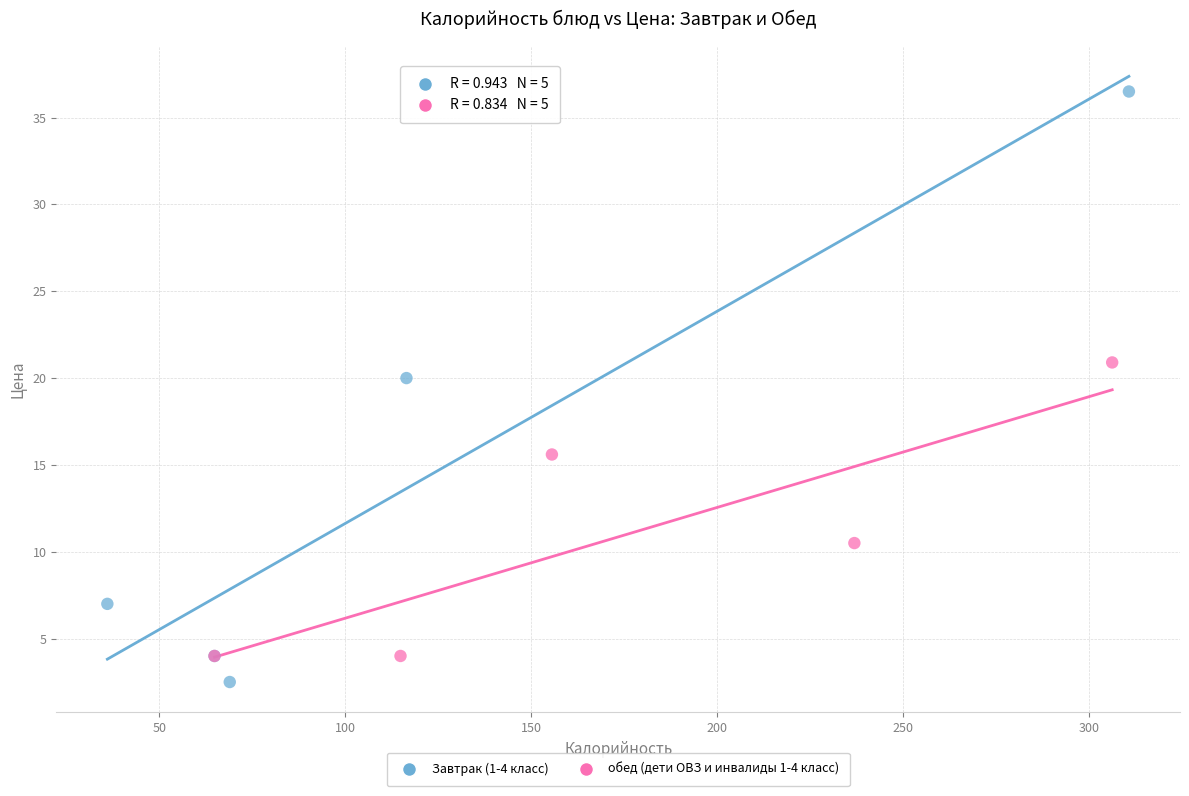

Which series contains the highest Y value?

Завтрак (1-4 класс)